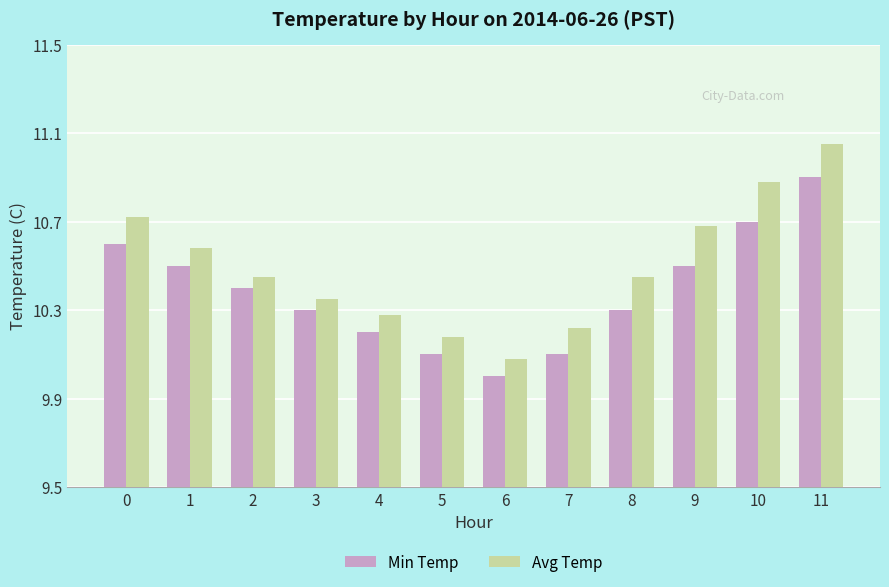

Does the chart contain any negative values?

No